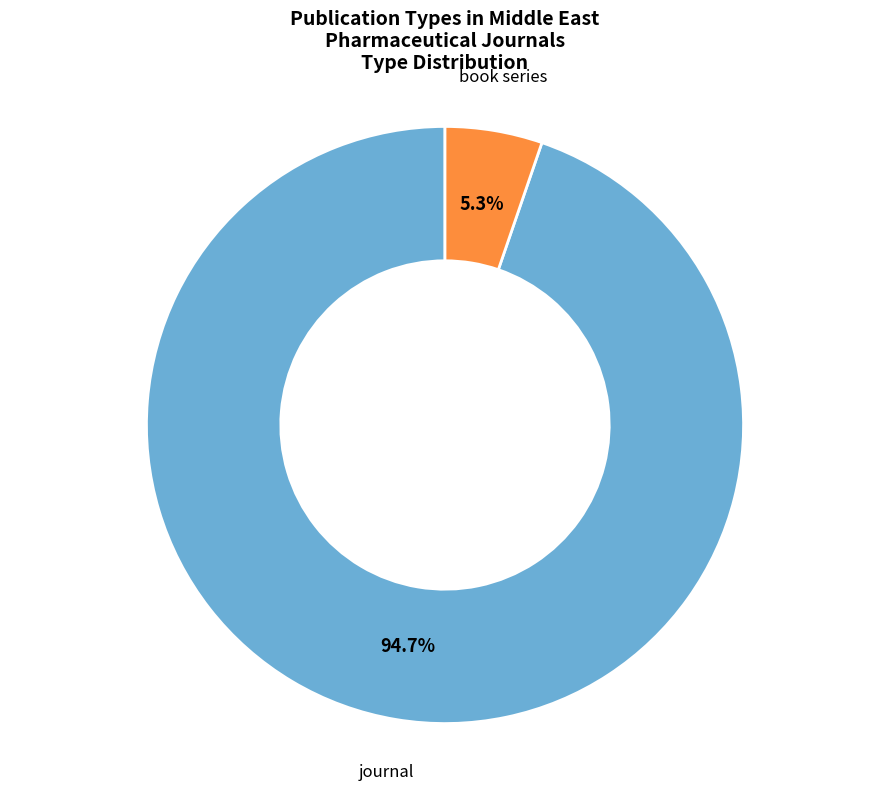

Does book series account for over 50% of the chart?

No